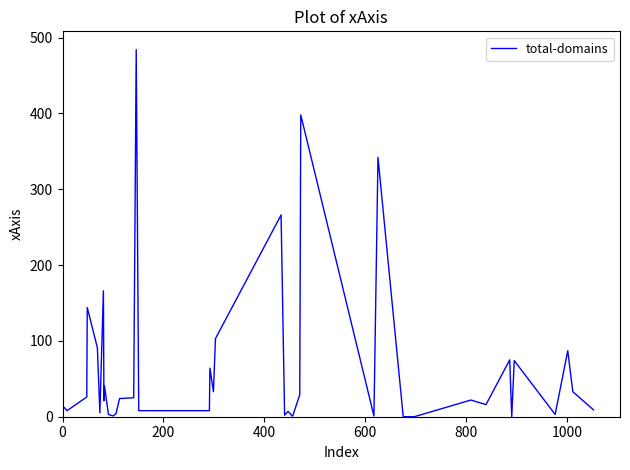

How many lines are shown in the chart?

1